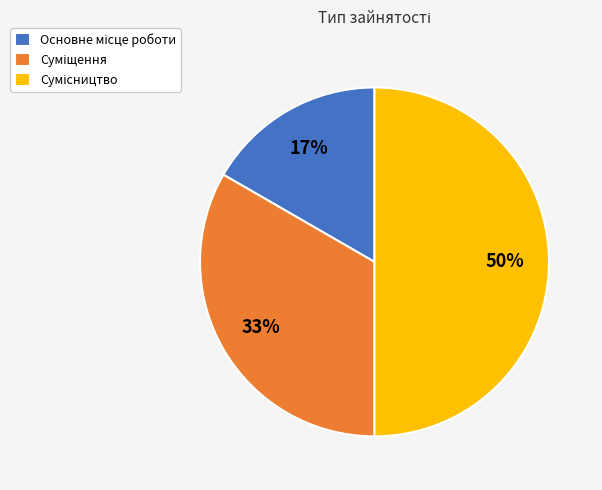

To the nearest percent, what is the difference between the largest and smallest slice percentages?

33%